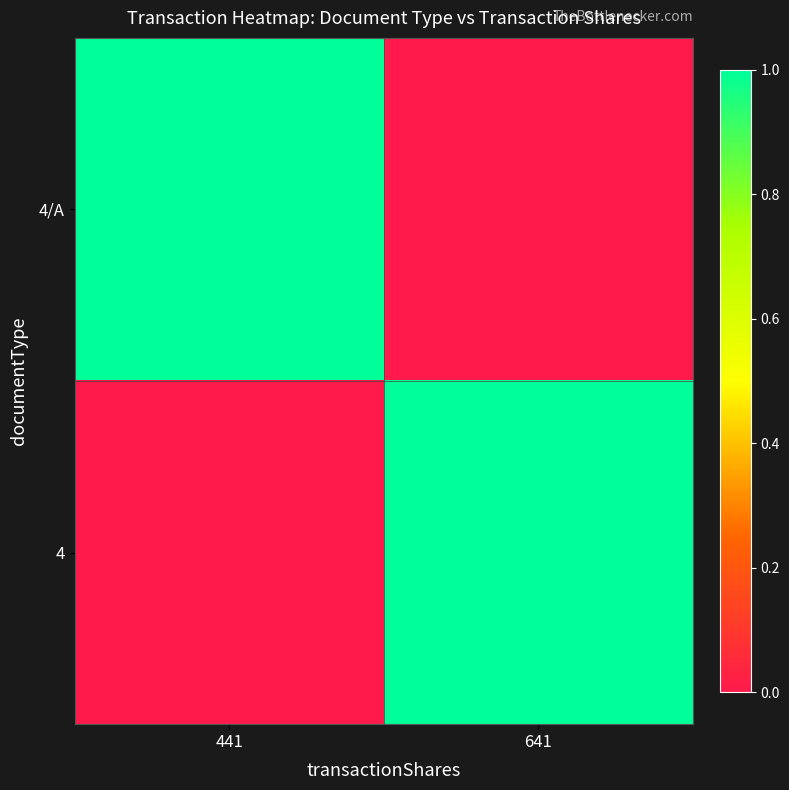

How many series are shown in this chart?

2